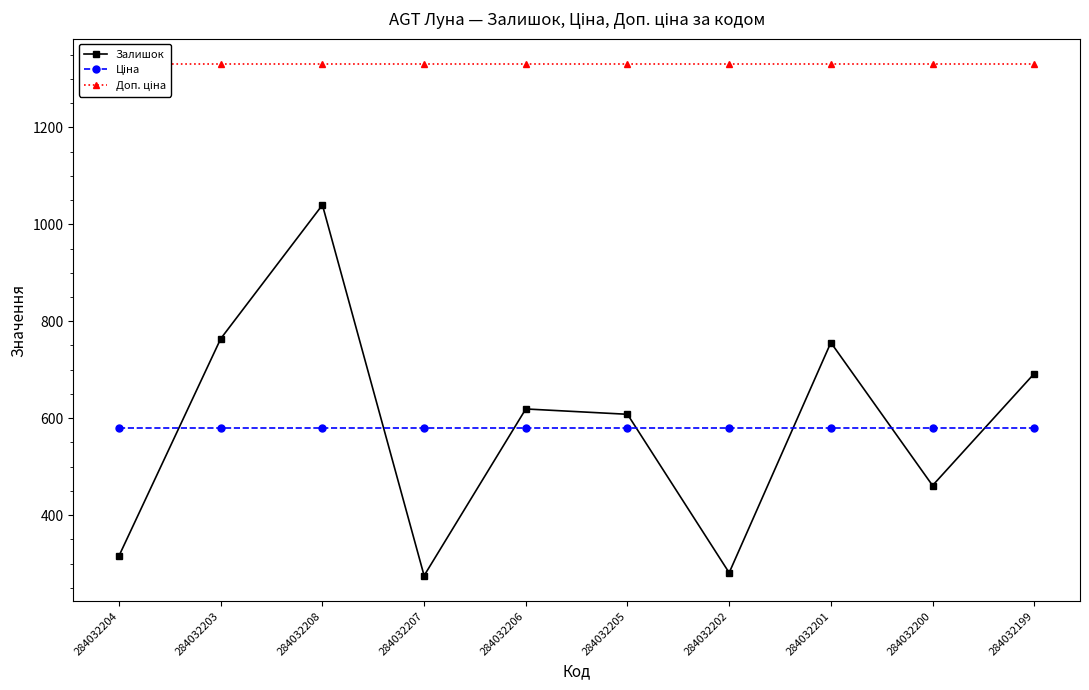

At which label does Залишок reach its minimum?

284032207